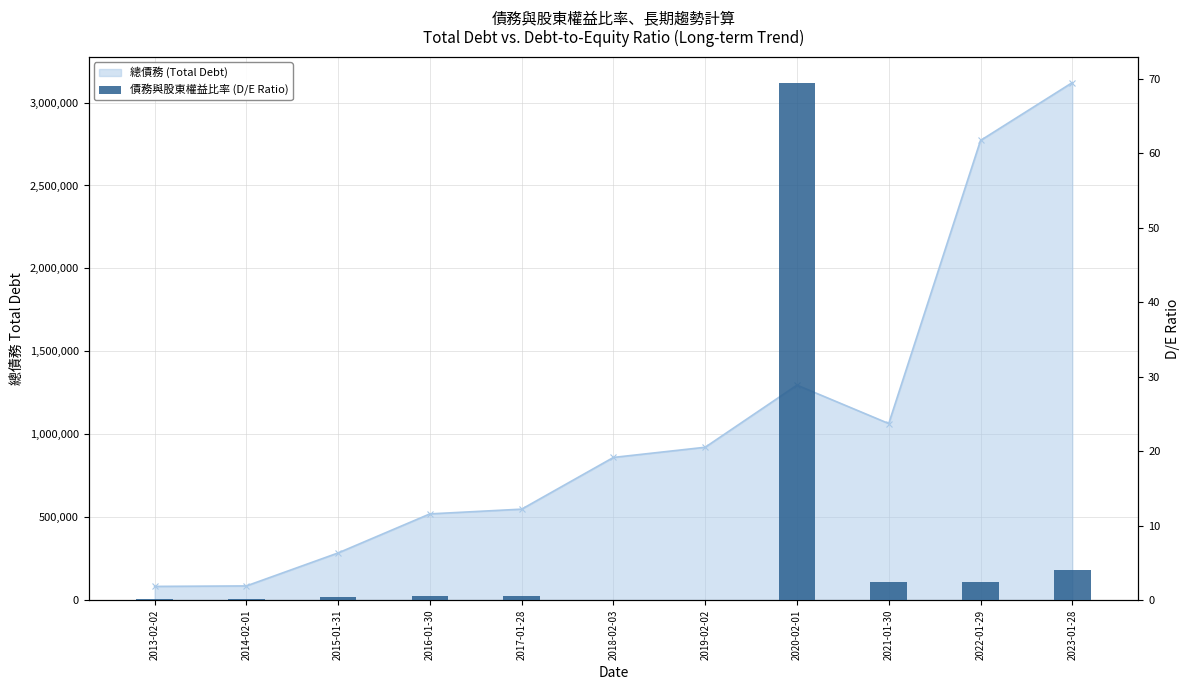

What is the greatest value displayed?

69.5